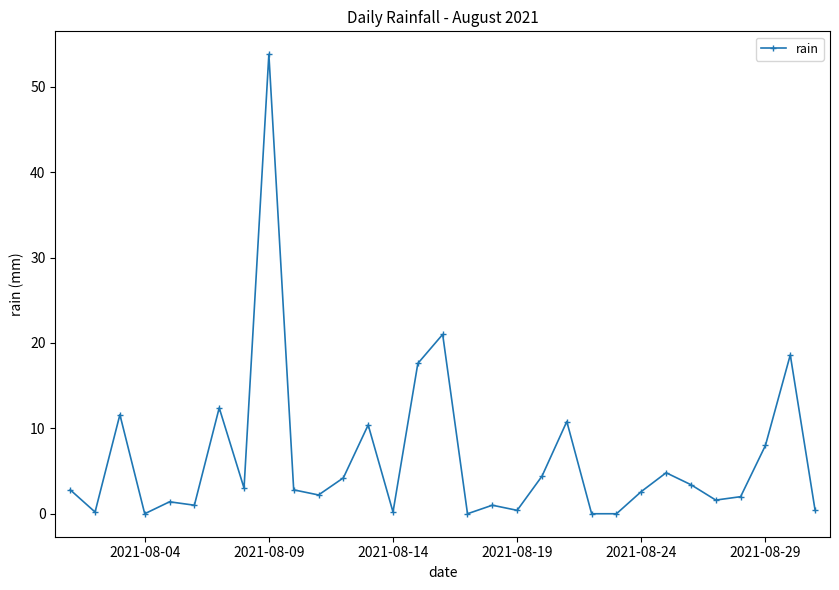

True or false: the data has more than 0 interior local peaks.

True